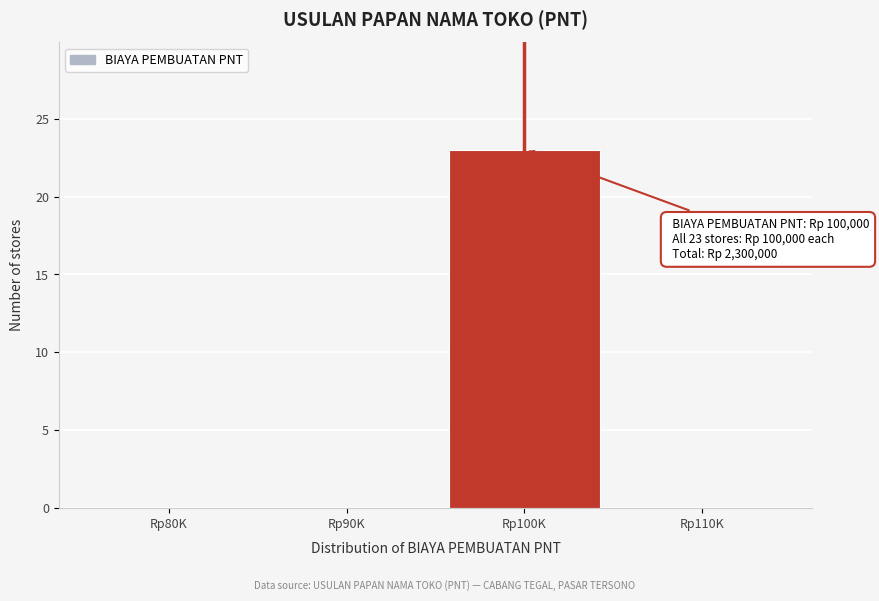

Reading left to right, transcribe all the data shown in this chart.

Rp80K=0	Rp90K=0	Rp100K=23	Rp110K=0